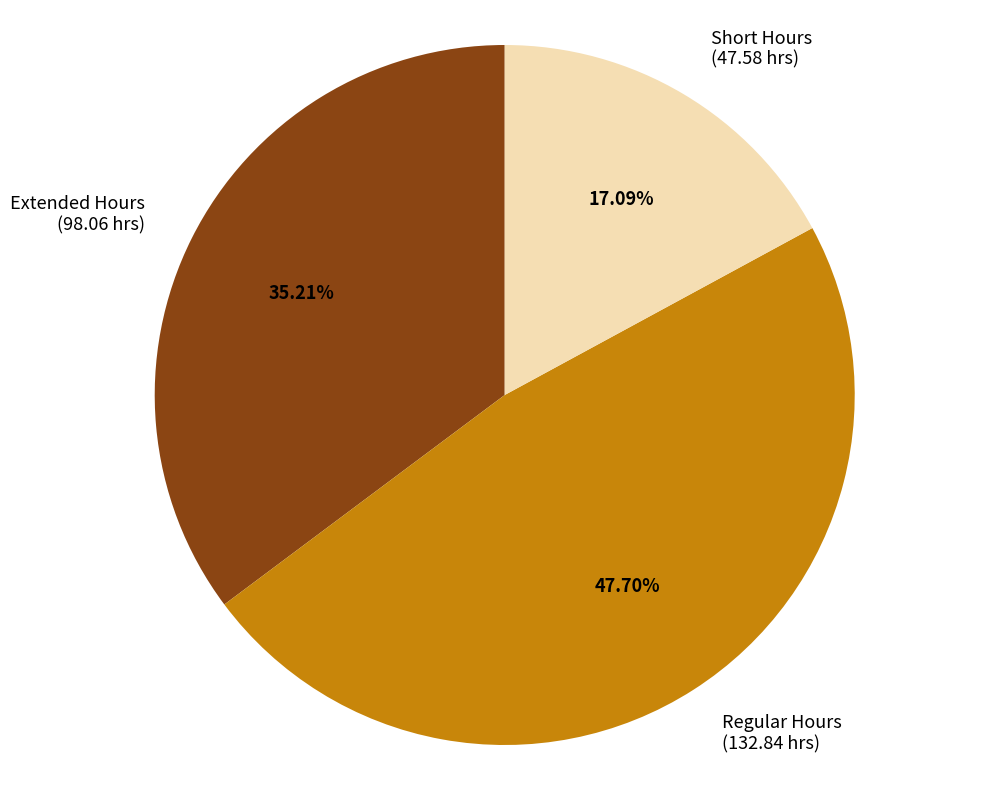

Which has a higher value, Short Hours or Regular Hours?

Regular Hours